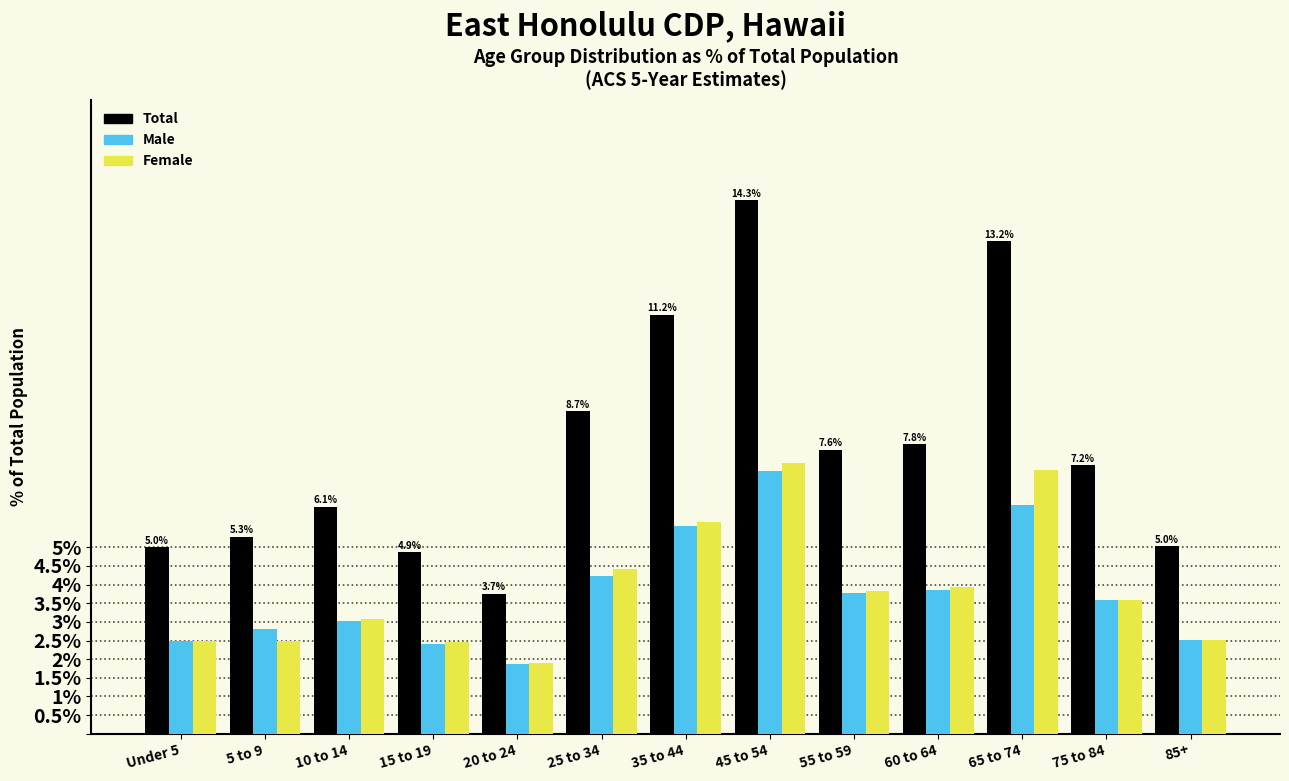

Is the value of Total at Under 5 greater than the value of Male at 65 to 74?

No